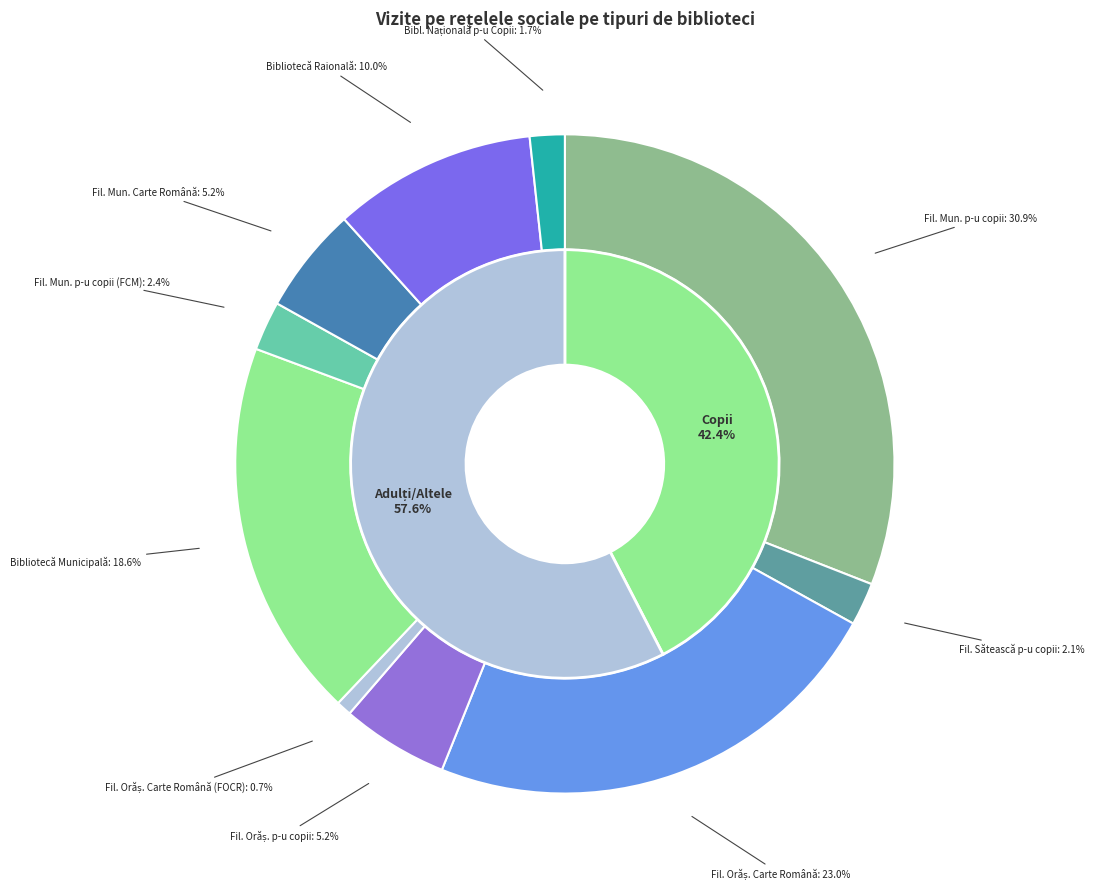

What percentage is the Biblioteca Națională p-u Copii slice, to the nearest percent?

2%